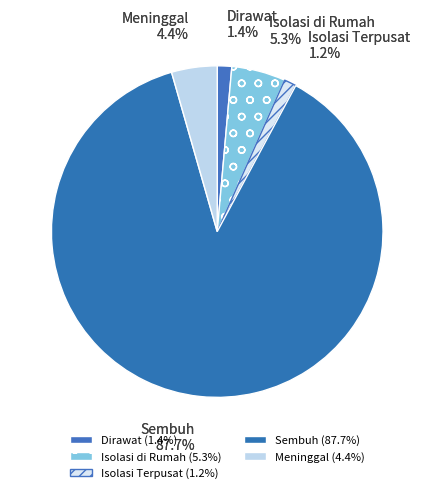

What is the change in value from Sembuh to Meninggal?

-1537